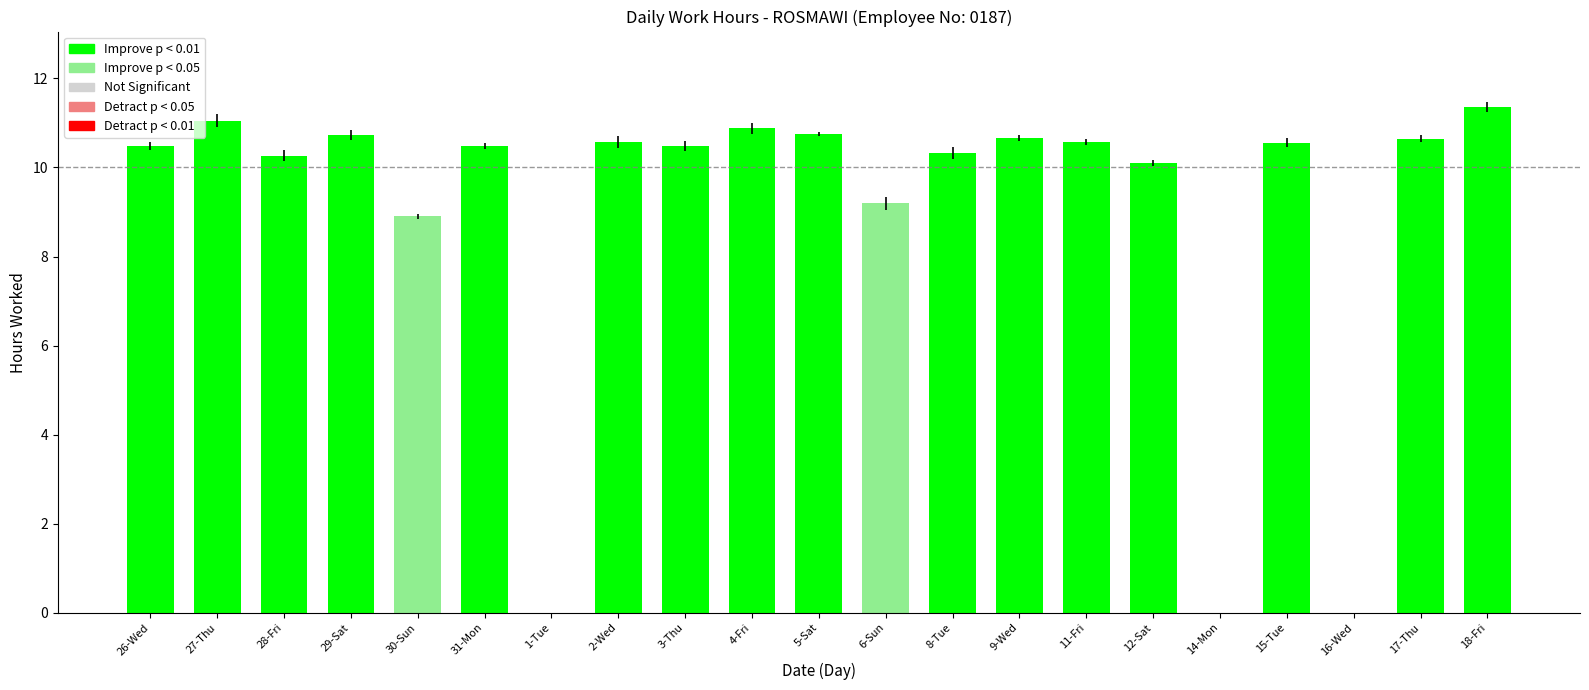

What is the value of the 14th bar from the left?

10.7